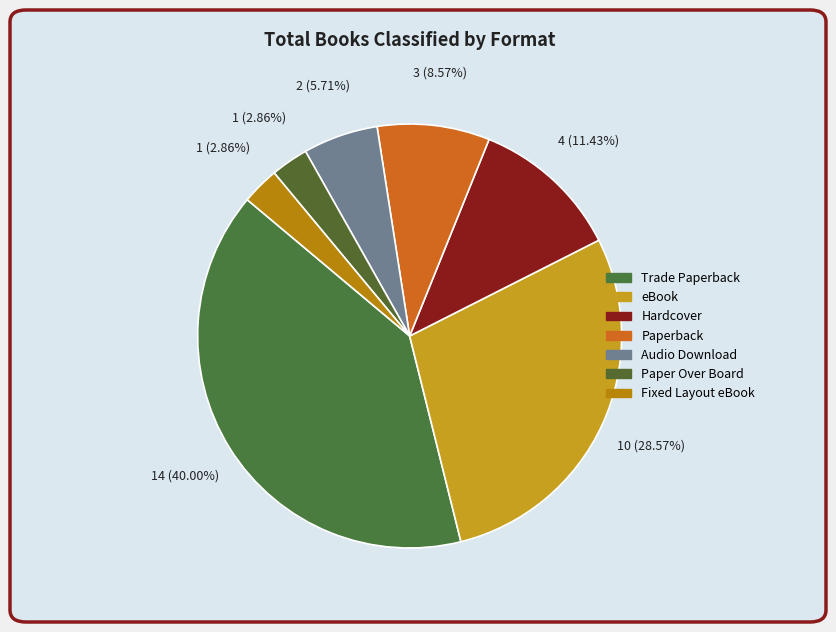

To the nearest percent, what is the difference between the Hardcover and Paperback slice percentages?

3%